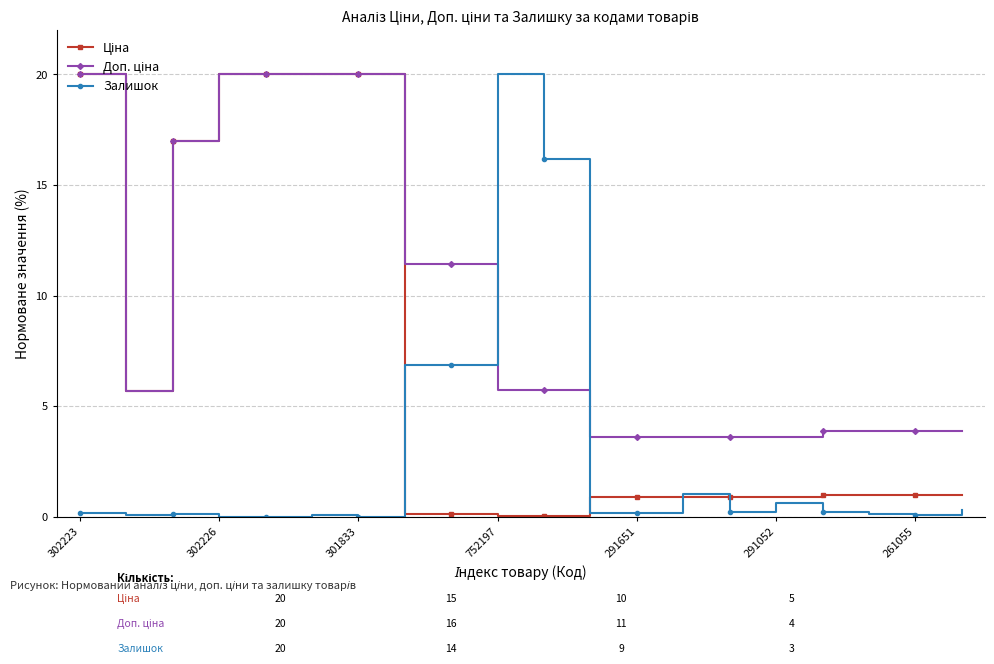

At how many categories does at least one series exceed 10?

10